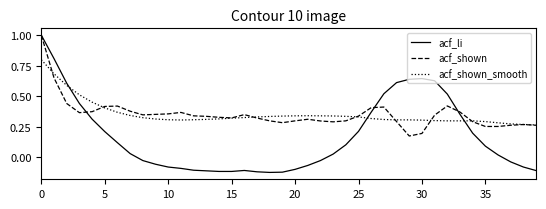

What is the highest value of the acf_shown series?

1.0